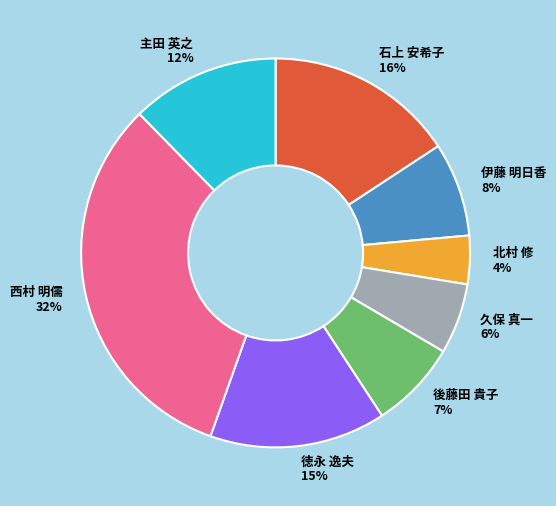

Is 石上 安希子 the majority of the pie?

No